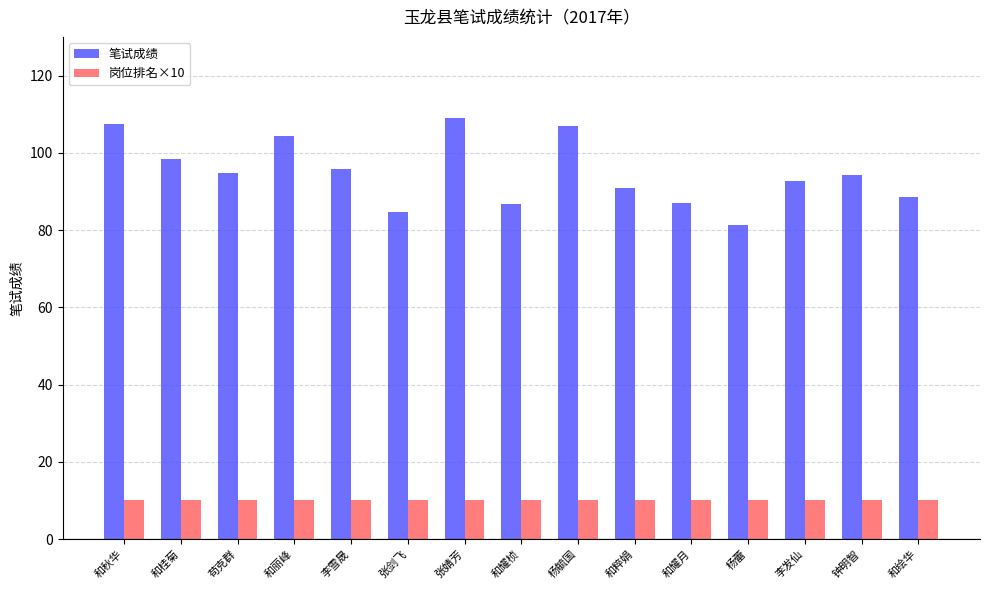

Does the chart contain any negative values?

No